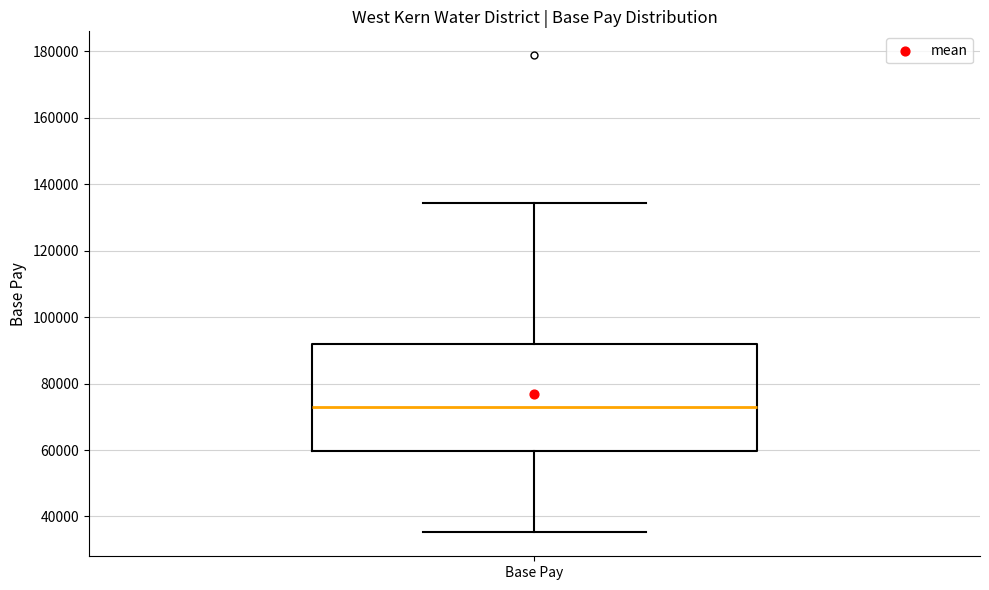

Read this box plot against the y-axis: the position of the median line, the range covered by the box, and the ends of both whiskers. The values are not printed on the chart, so give them approximately, as read against the axis.

median 74000, box 60000 to 92000, whiskers 36000 to 134000